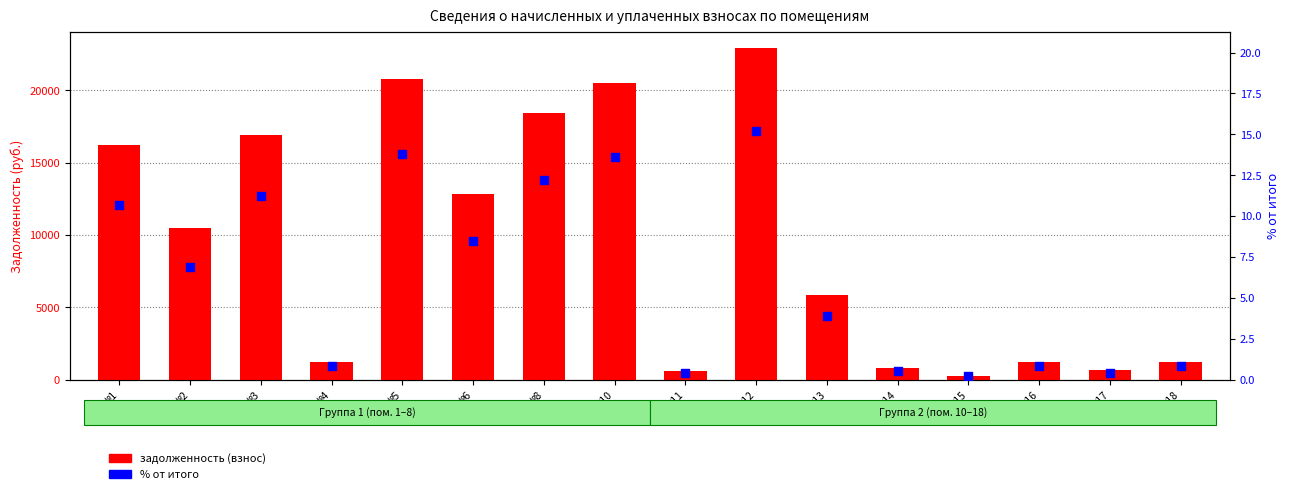

Which series reaches the maximum Y coordinate?

задолженность (взнос)